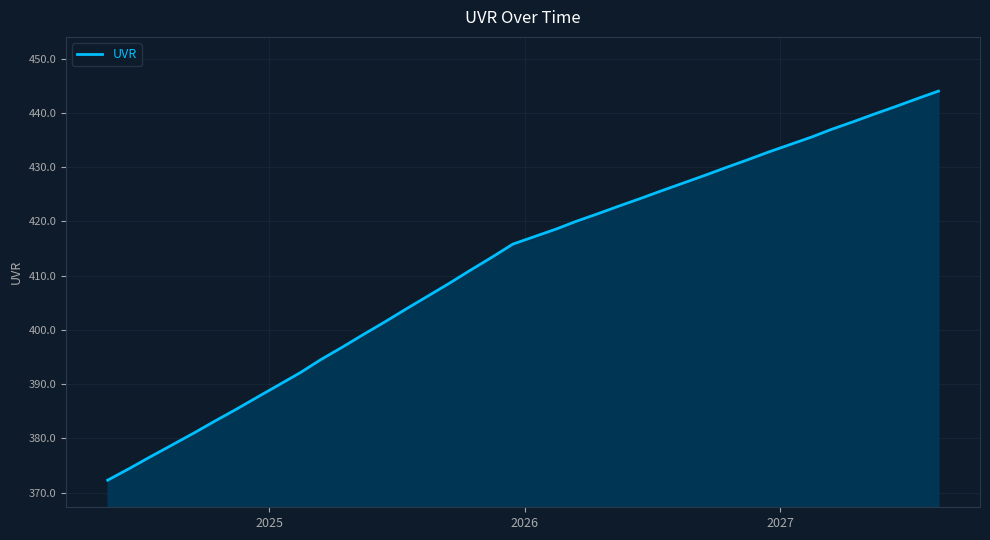

What is the minimum value shown in the chart?

372.3